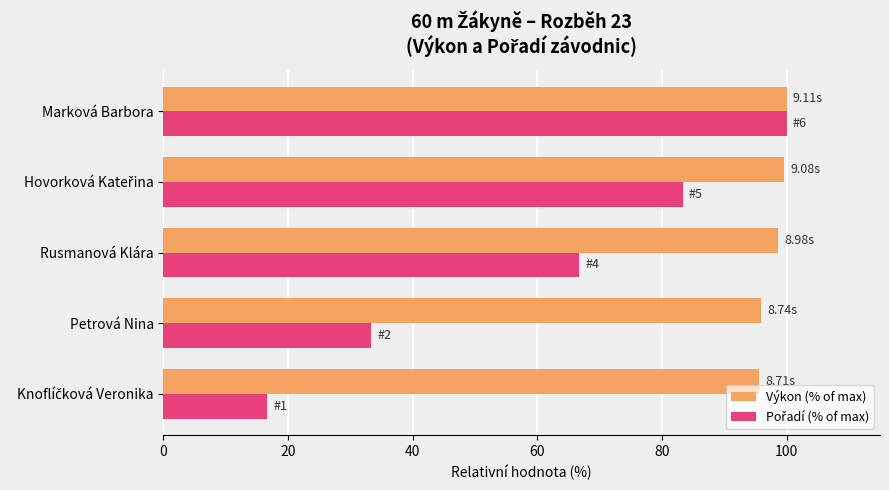

What is the average value of the Výkon (% of max) series?

98.0